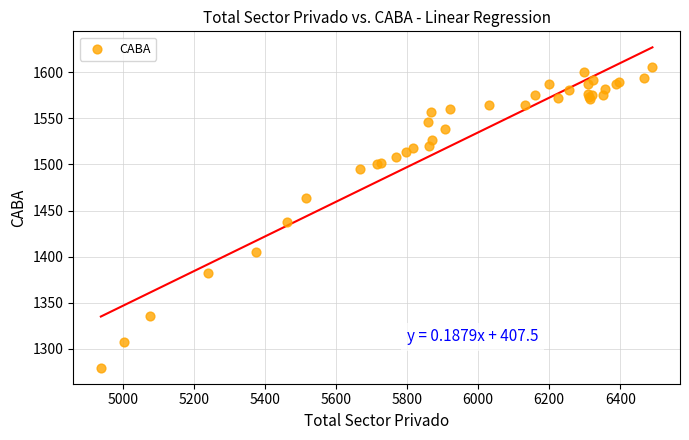

What Y value in the scatter plot is closest to 1442?

1438.0